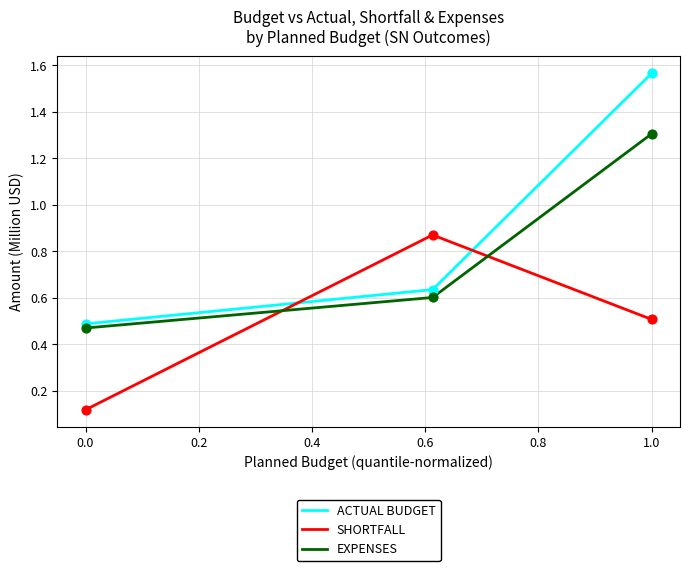

Which series has the largest total across all categories?

ACTUAL BUDGET